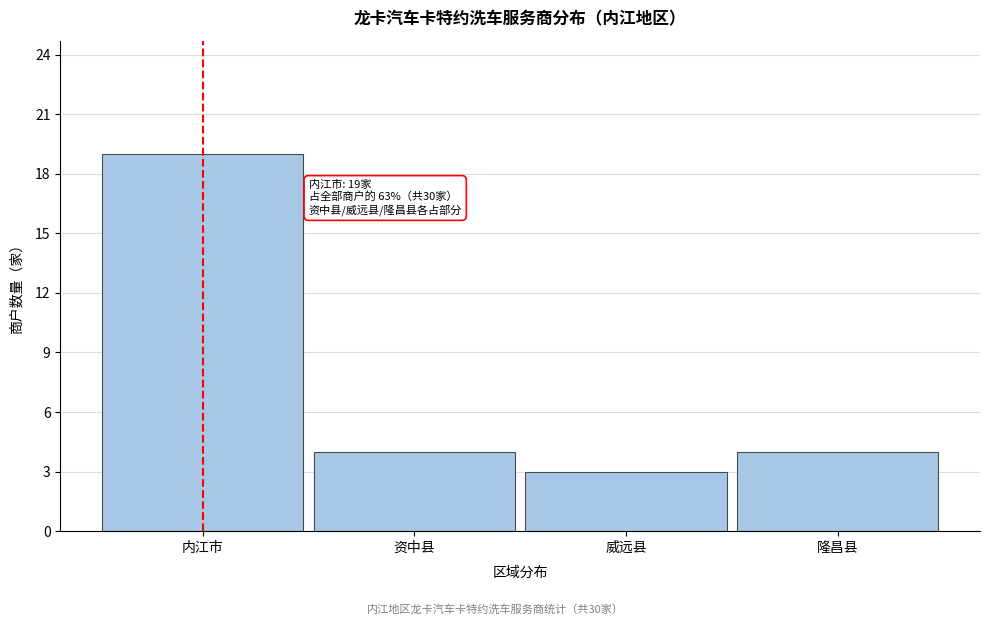

Reading left to right, extract all data points from this chart.

内江市=19	资中县=4	威远县=3	隆昌县=4